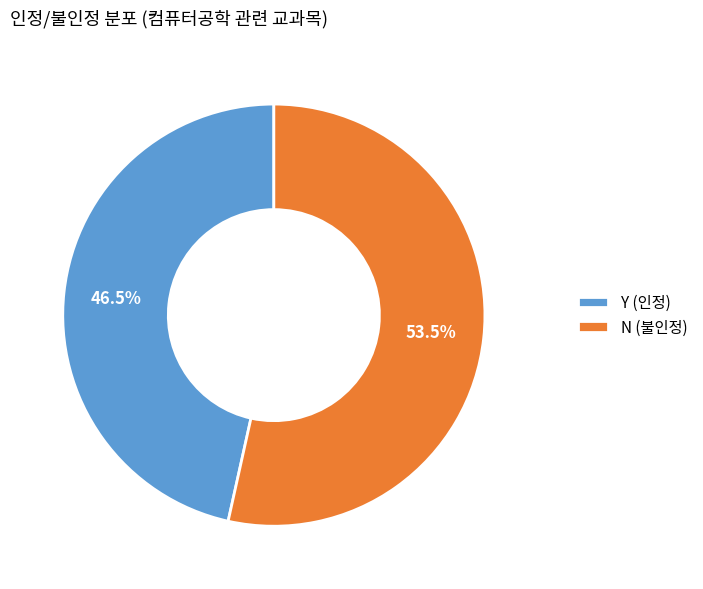

Is there any slice that represents more than half of the pie?

Yes